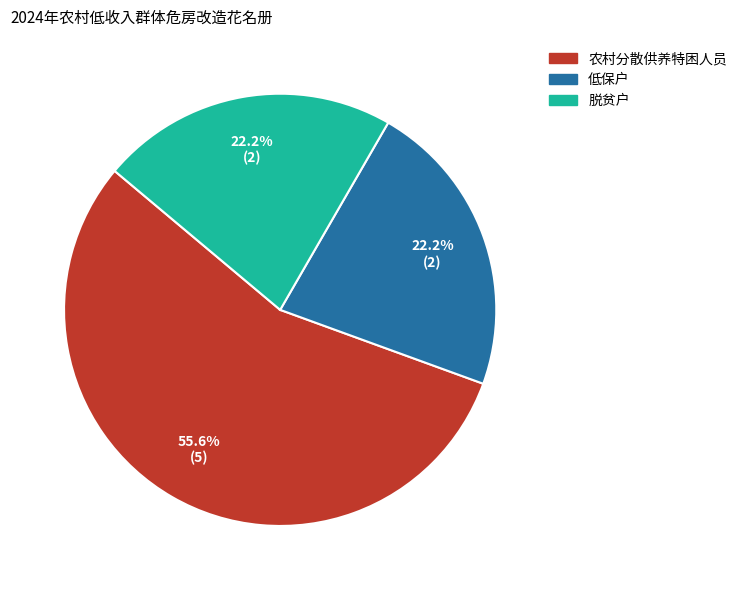

To the nearest percent, what is the average slice percentage?

33%